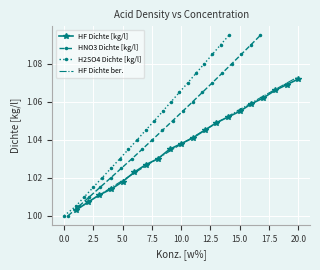

At which label does HF Dichte ber. reach its peak?

20.0